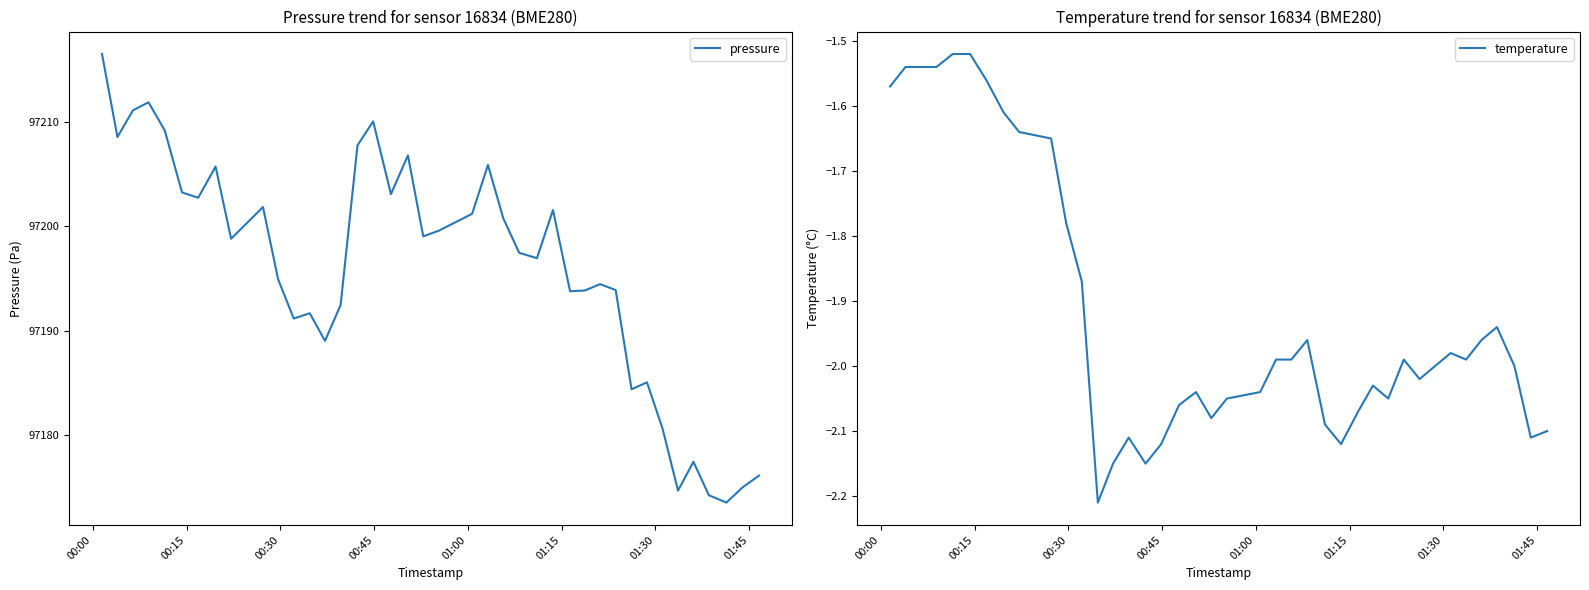

What is the maximum value for pressure?

97216.5